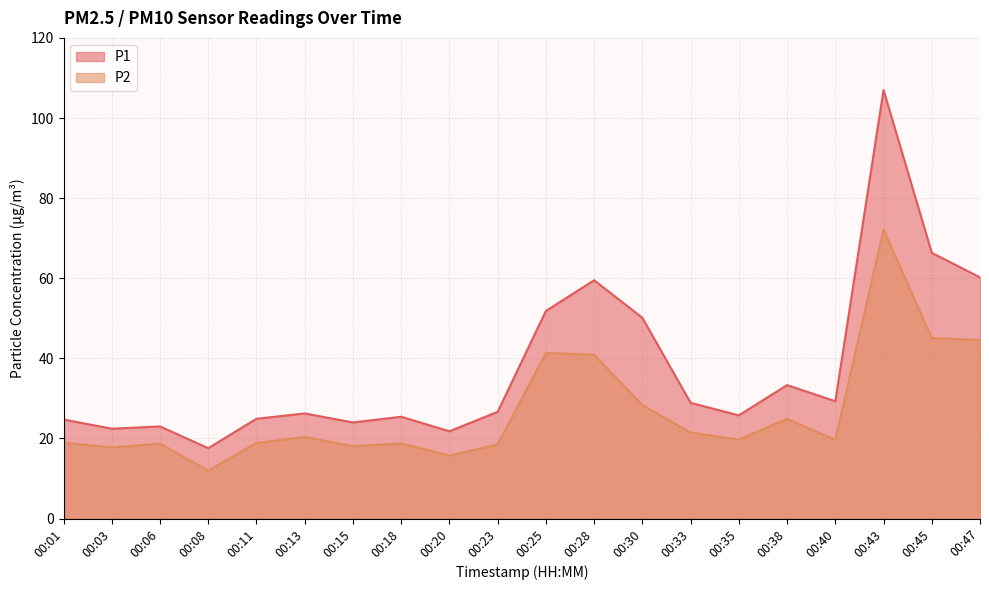

How many lines are shown in the chart?

2